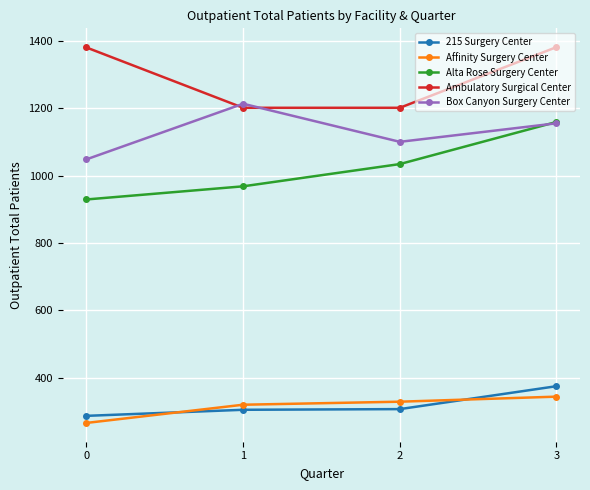

At which category is the sum across all series the highest?

3